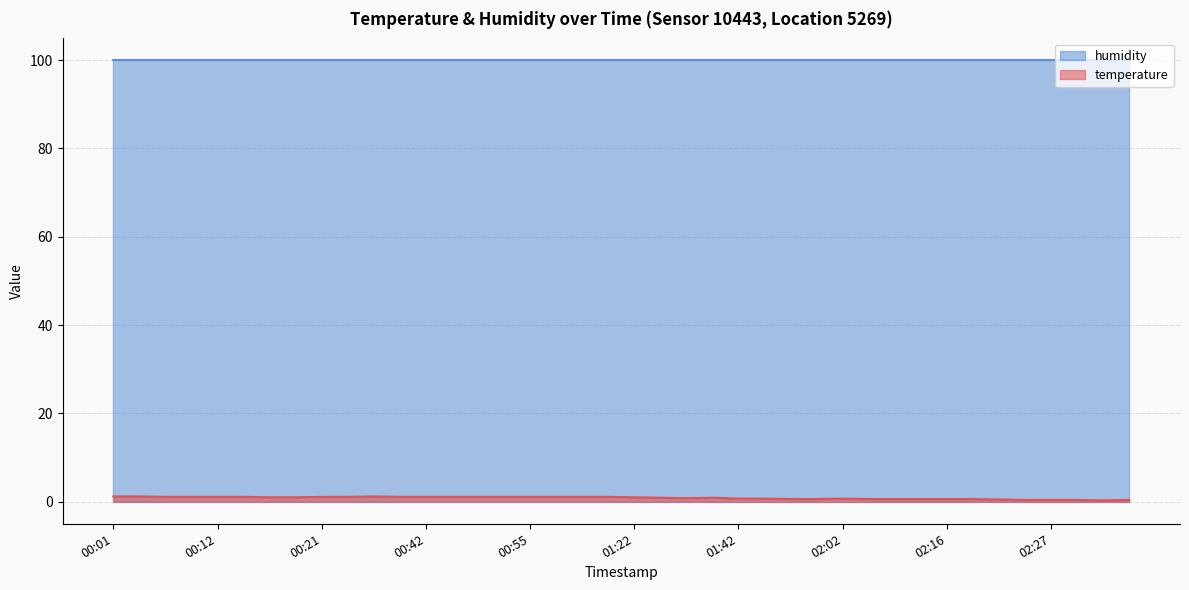

The value at 01:42 is 1.2. True or false?

False